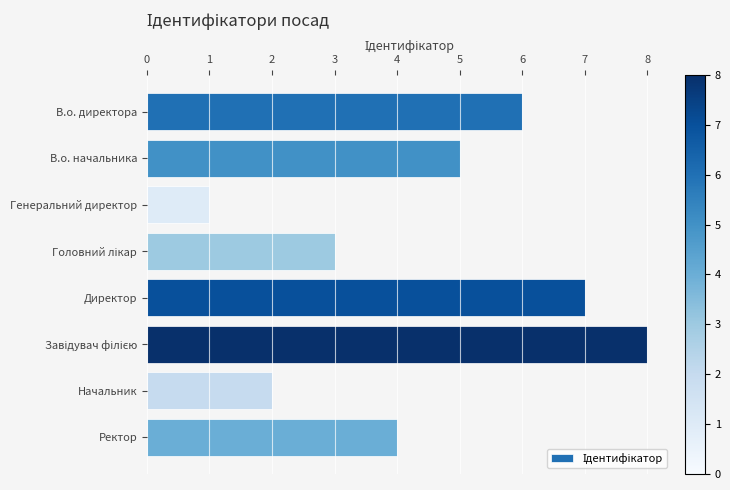

What is the ratio of the value at В.о. директора to the value at В.о. начальника?

1.2